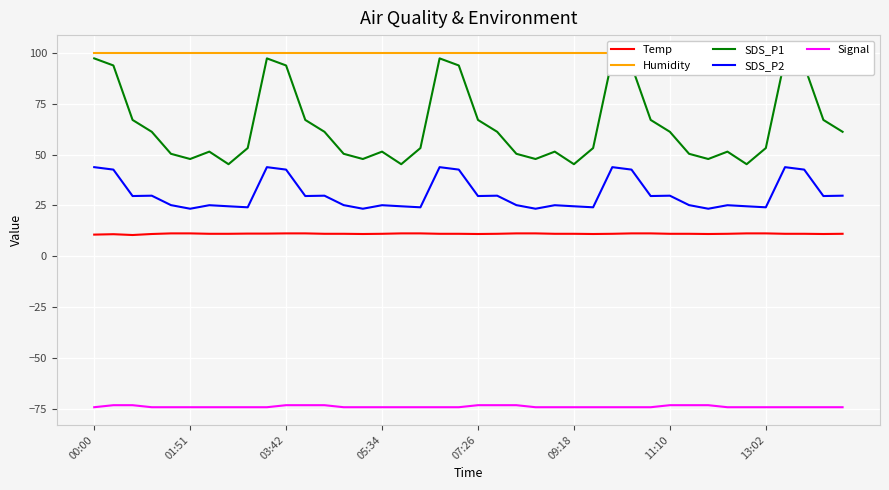

True or false: Temp and SDS_P2 intersect in this chart.

False